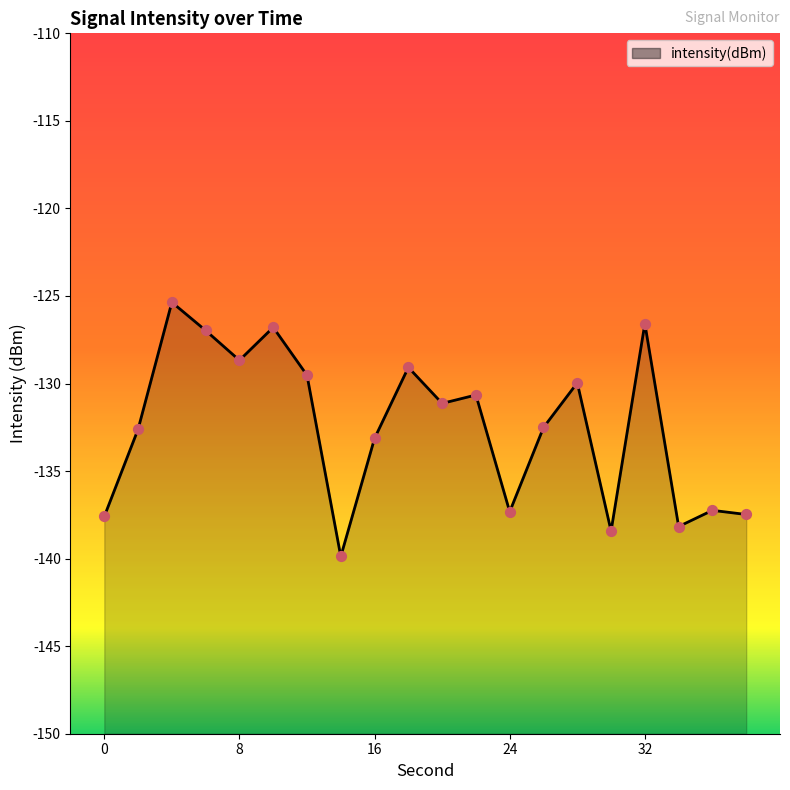

Between 16 and 26, which is larger?

26